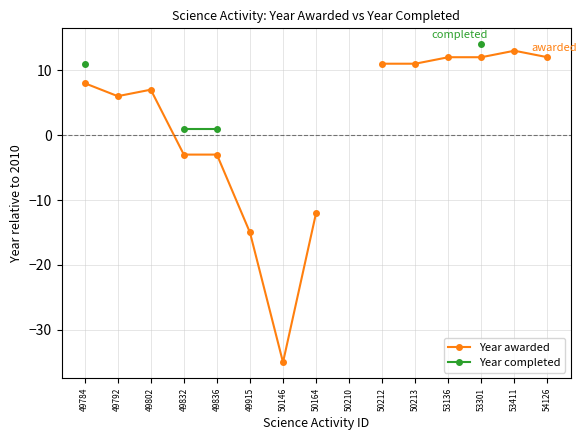

True or false: Year completed has more than 1 points higher than both neighbors.

False